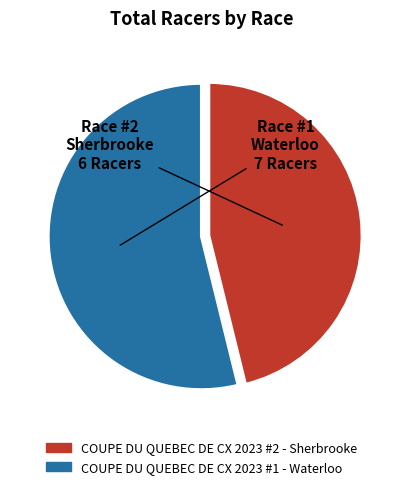

How many segments does this pie chart have?

2